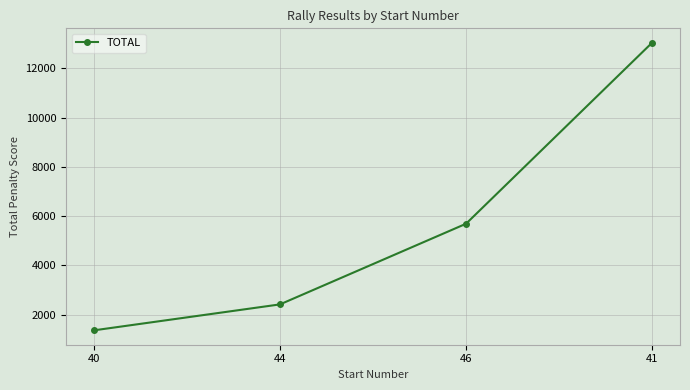

Is this an area chart (filled region under the line)?

No